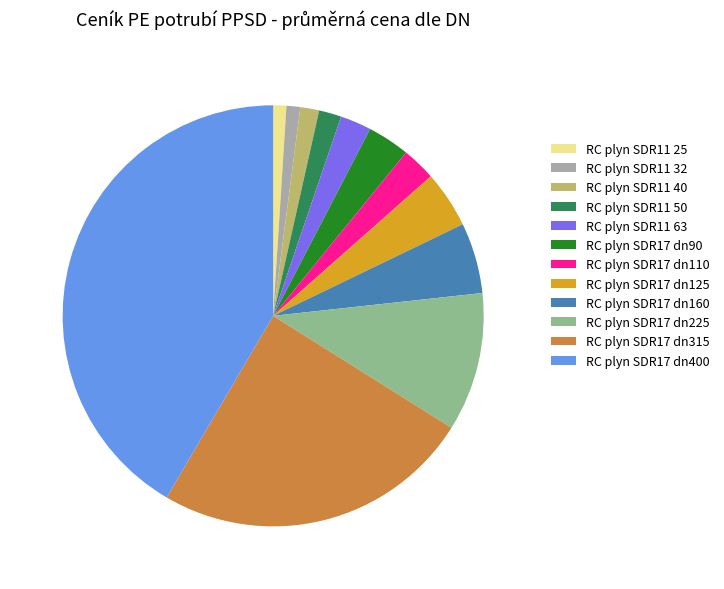

Combined, do RC plyn SDR11 32 and RC plyn SDR11 50 account for over 50%?

No